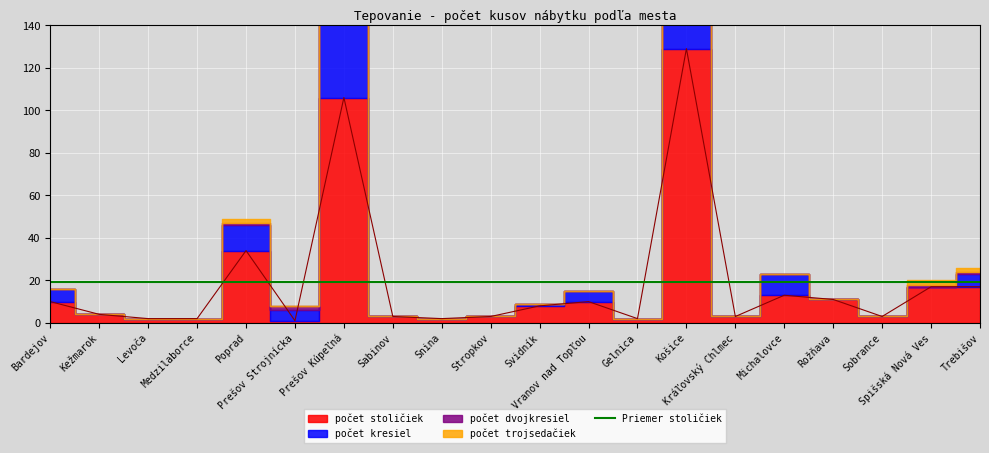

Is the value of počet dvojkresiel at Prešov Strojnícka greater than the value of počet trojsedačiek at Rožňava?

Yes